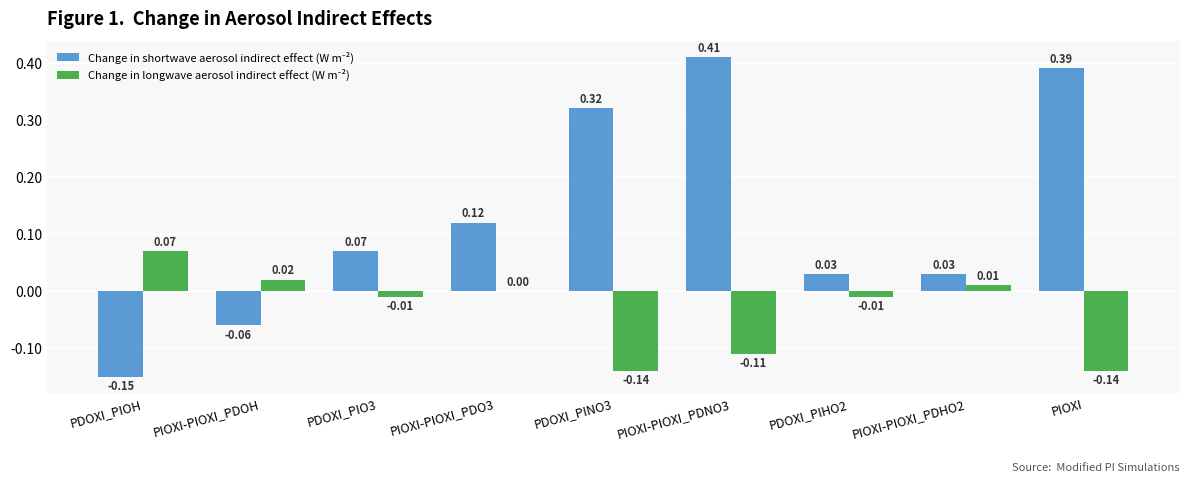

What is the total value across all series at PDOXI_PIO3?

0.1